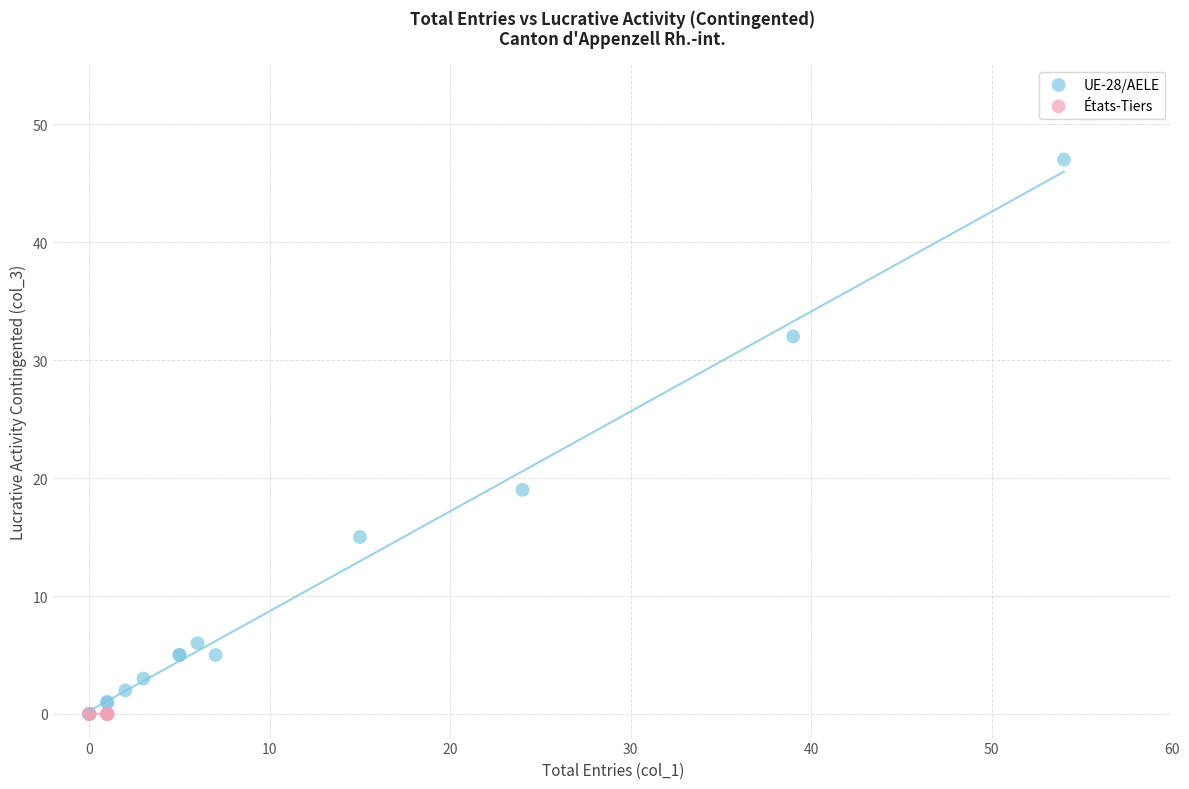

Which series contains the highest Y value?

UE-28/AELE